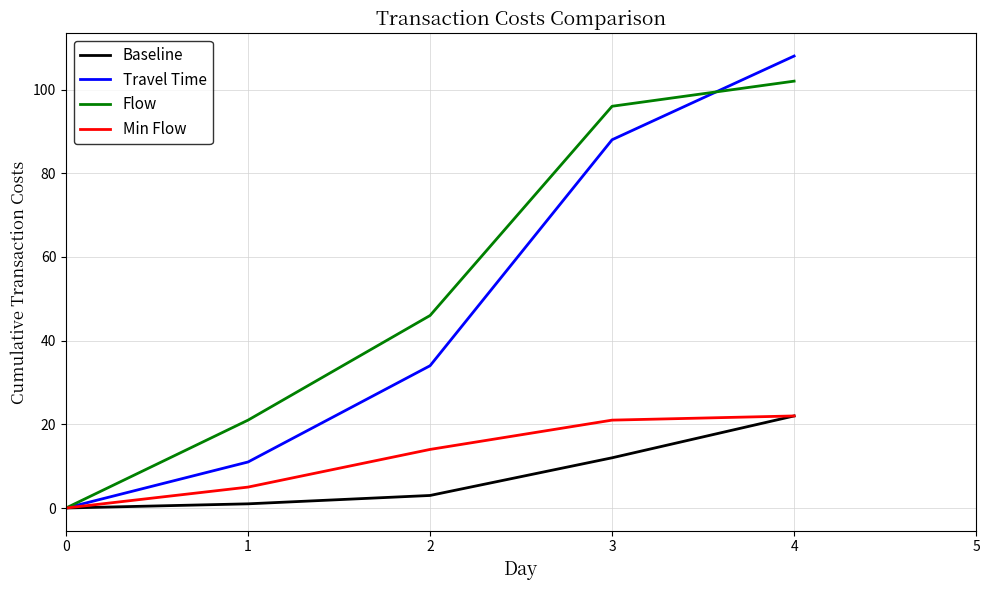

Which series changed the most between 2 and 3?

Travel Time